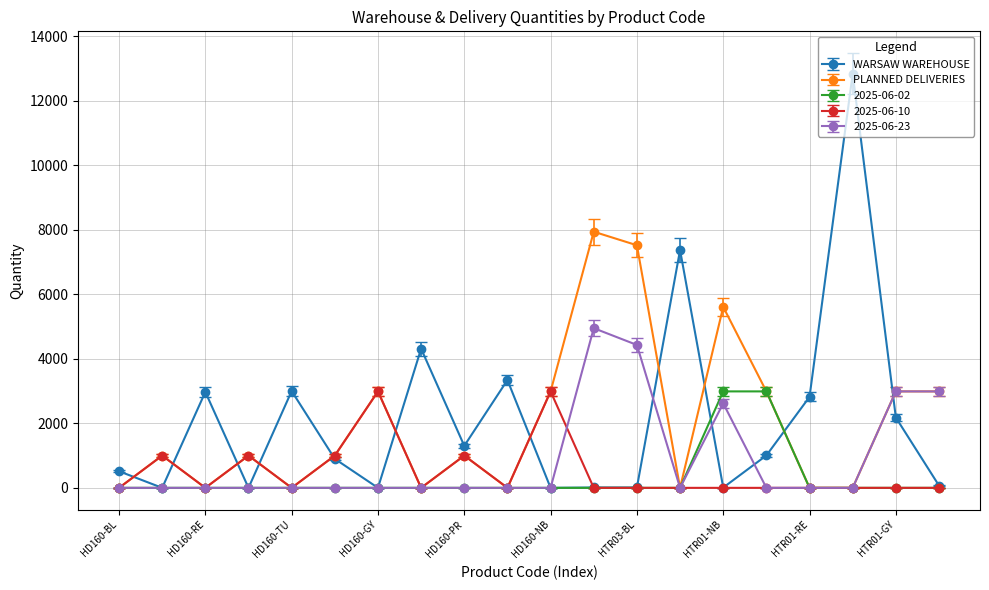

At how many categories does at least one series exceed 3725?

6